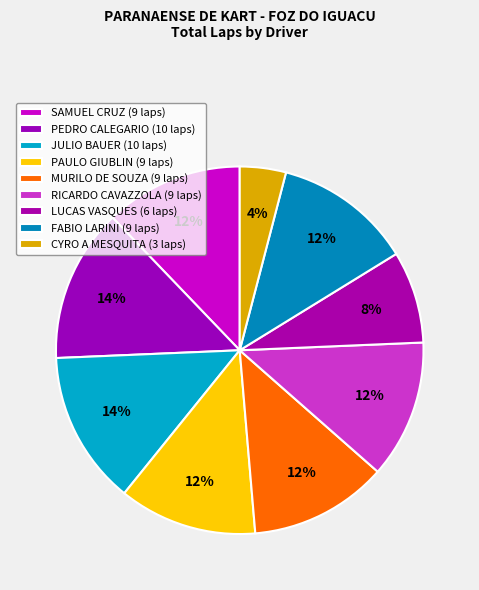

What percentage is the MURILO DE SOUZA slice, to the nearest percent?

12%